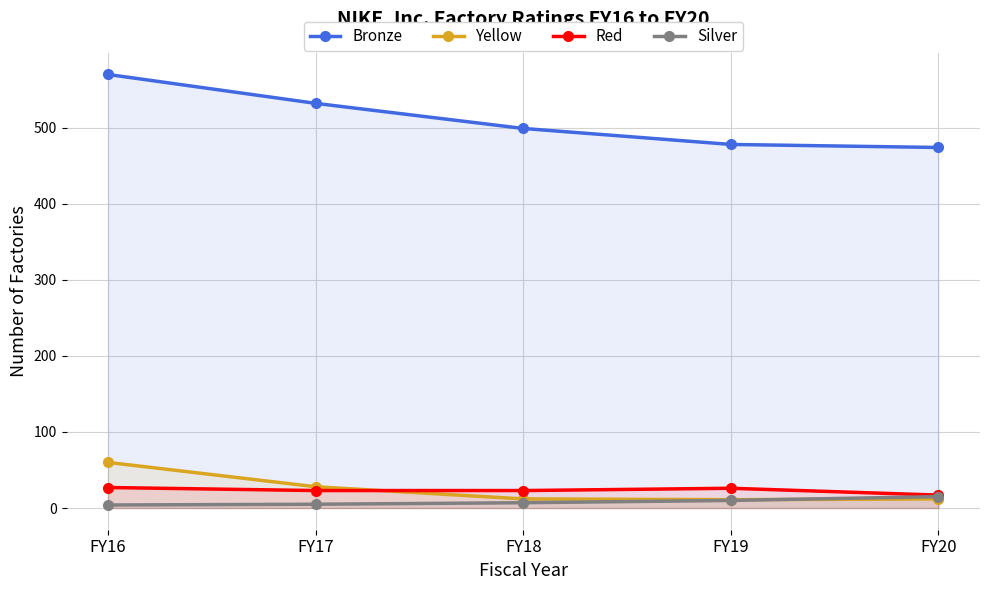

True or false: Silver has a value of 7 at FY18.

True